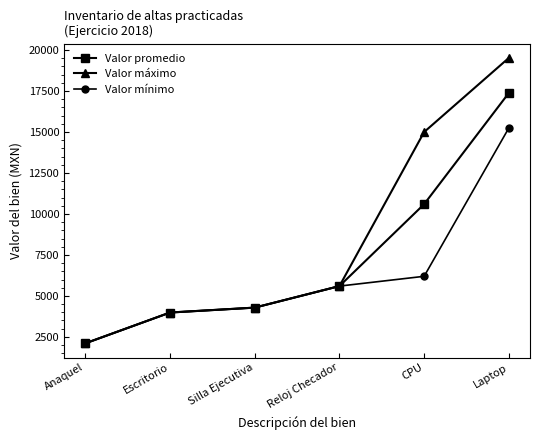

List the series in order of their overall mean, lowest first.

Valor mínimo, Valor promedio, Valor máximo